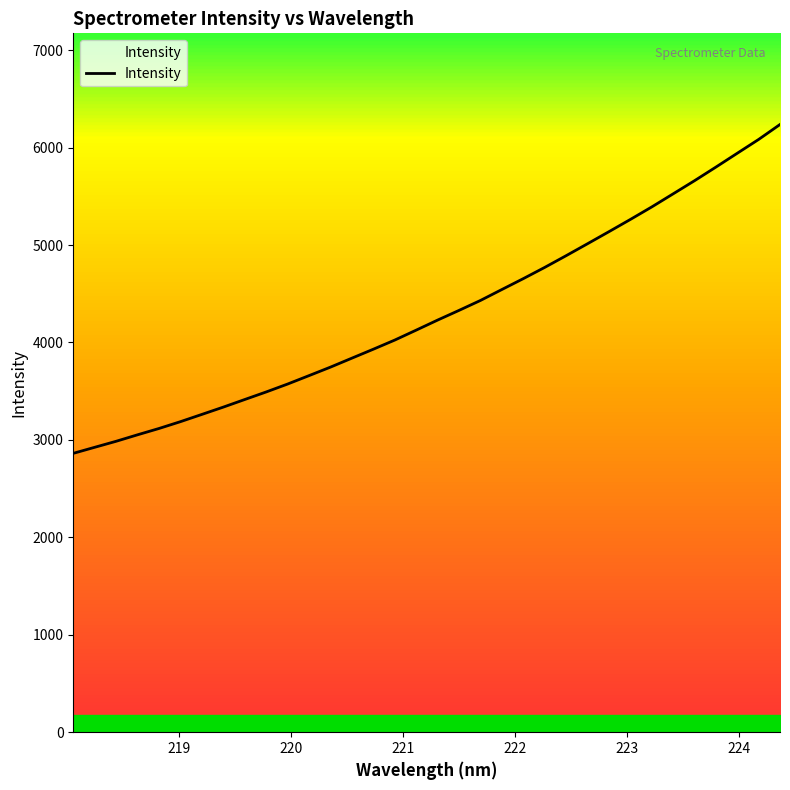

What is the average value?

4306.7